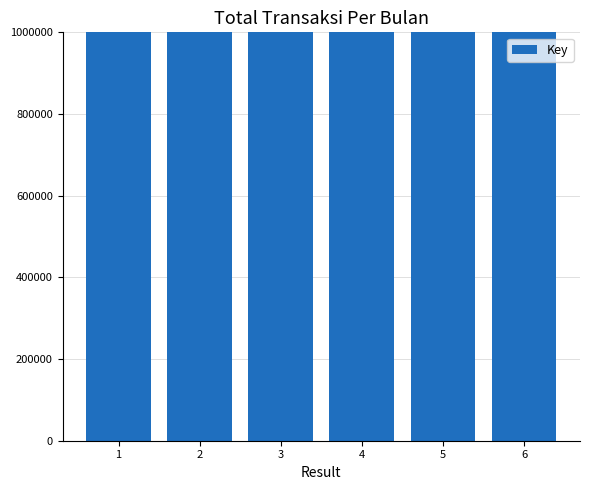

At which category does the chart reach its peak across all series?

1